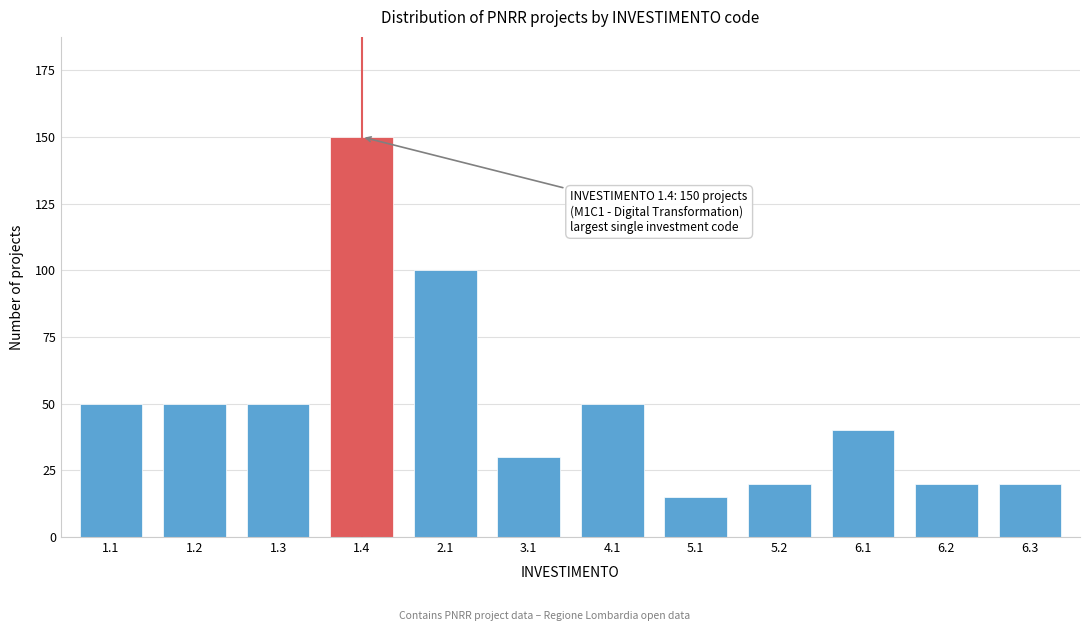

Reading left to right, transcribe all the data shown in this chart.

50	50	50	150	100	30	50	15	20	40	20	20